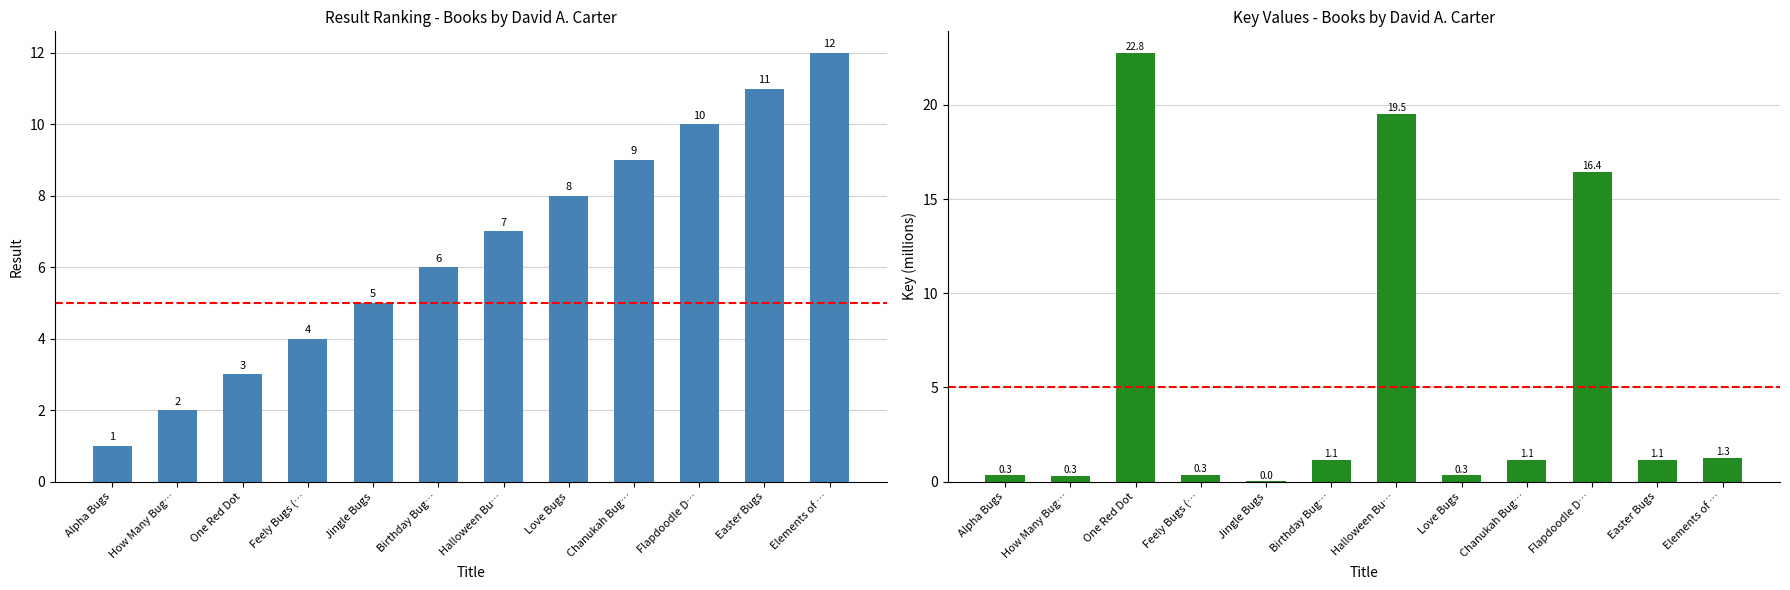

The Result series shows 1.1 at How Many Bug…. True or false?

False